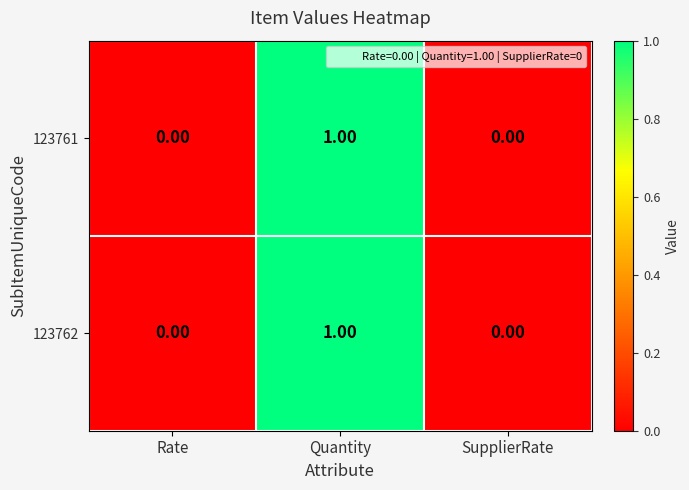

At which category is the sum across all series the highest?

Quantity